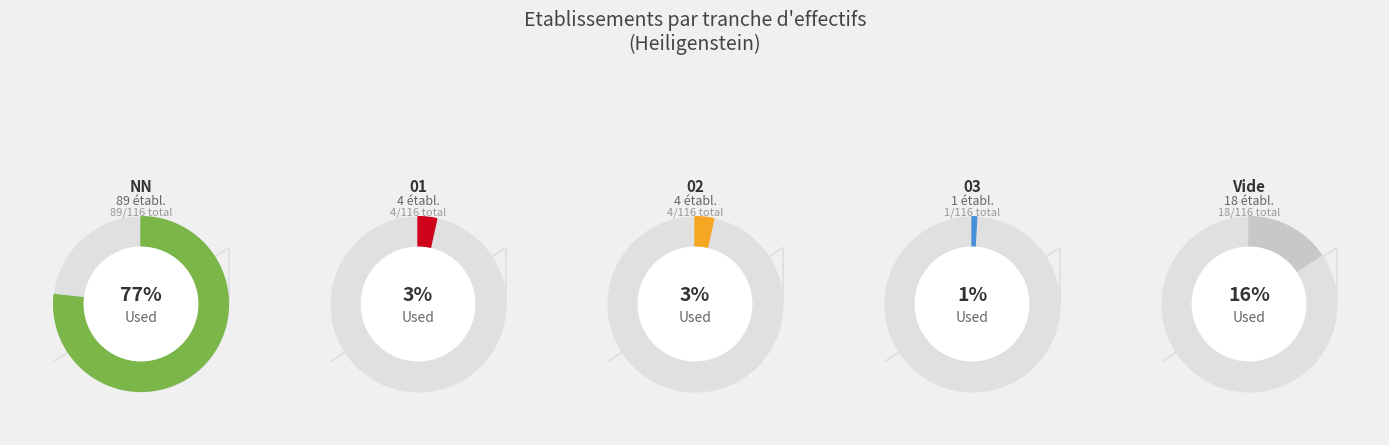

What is the largest slice in the pie chart?

NN